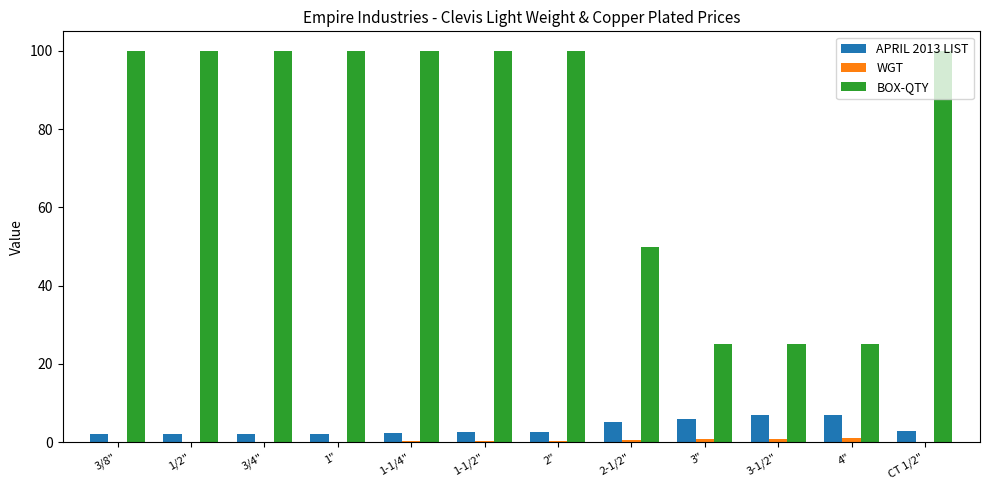

Which series has the largest total across all categories?

BOX-QTY